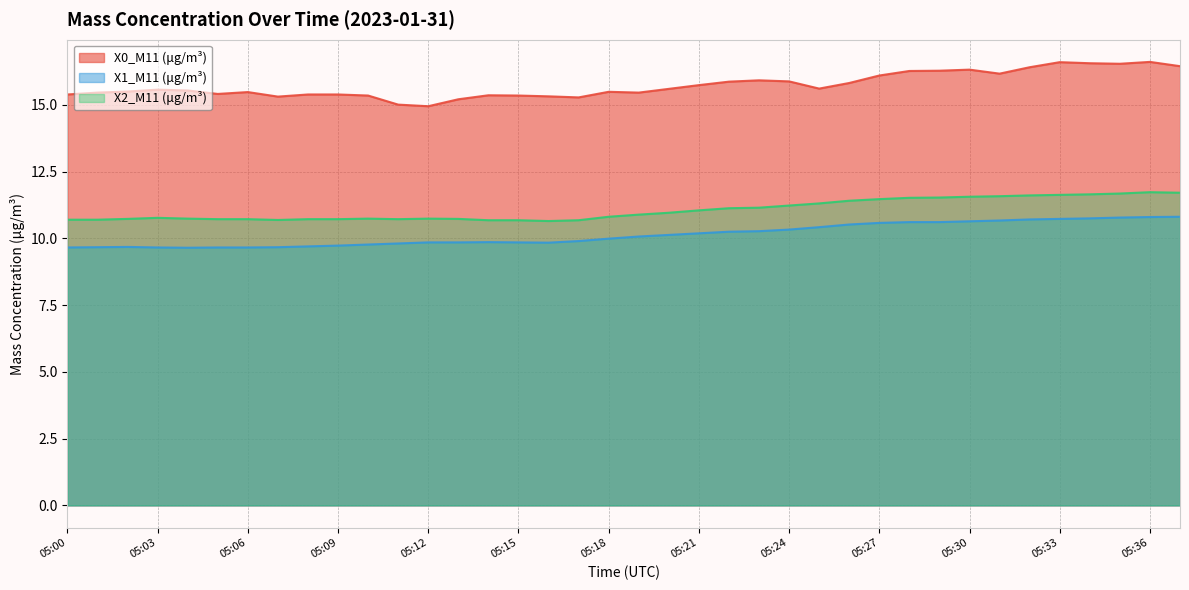

Between 05:10 and 05:11, which series saw the biggest shift?

X0_M11 (μg/m³)